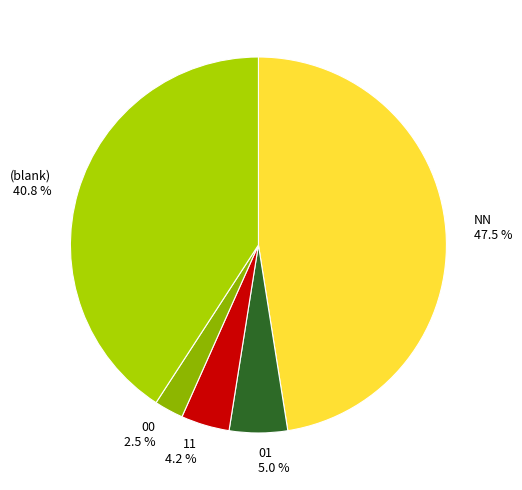

To the nearest percent, what is the difference between the largest and smallest slice percentages?

45%